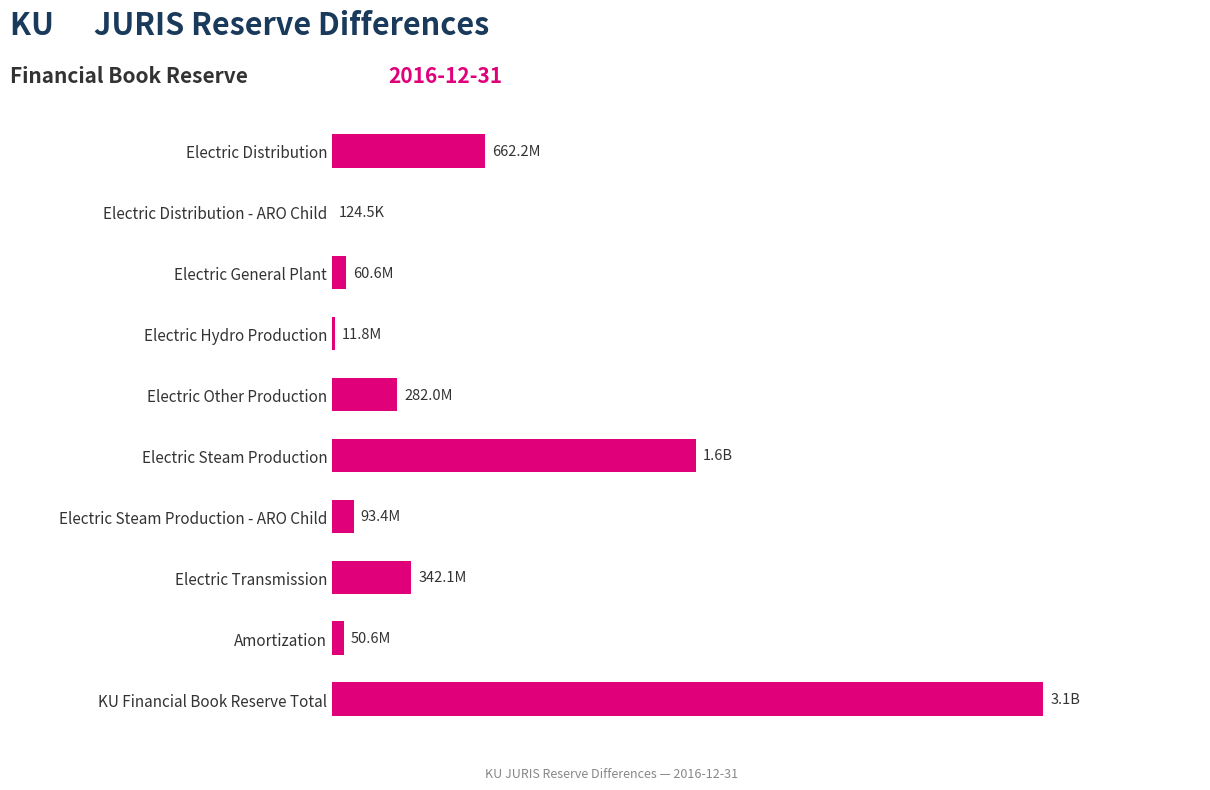

What is the difference between the second highest and minimum values?

1574429802.1